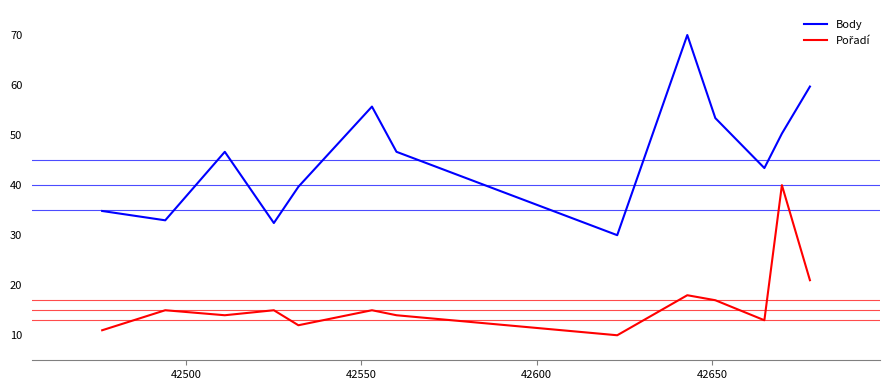

At how many categories does at least one series exceed 12?

13